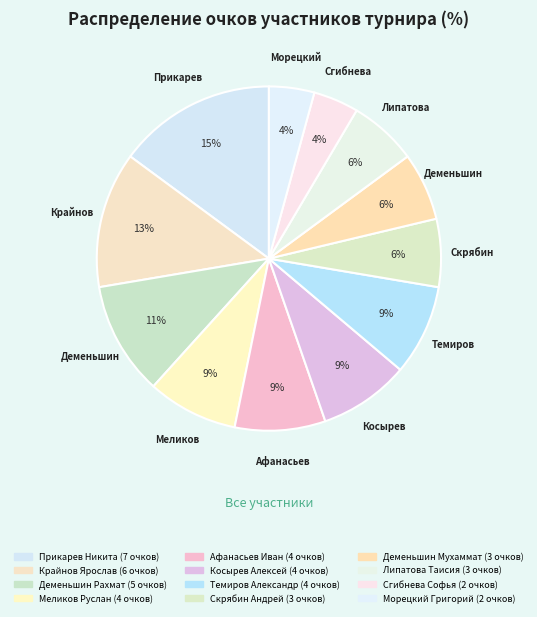

What portion of the pie excludes Сгибнева Софья?

95.7%